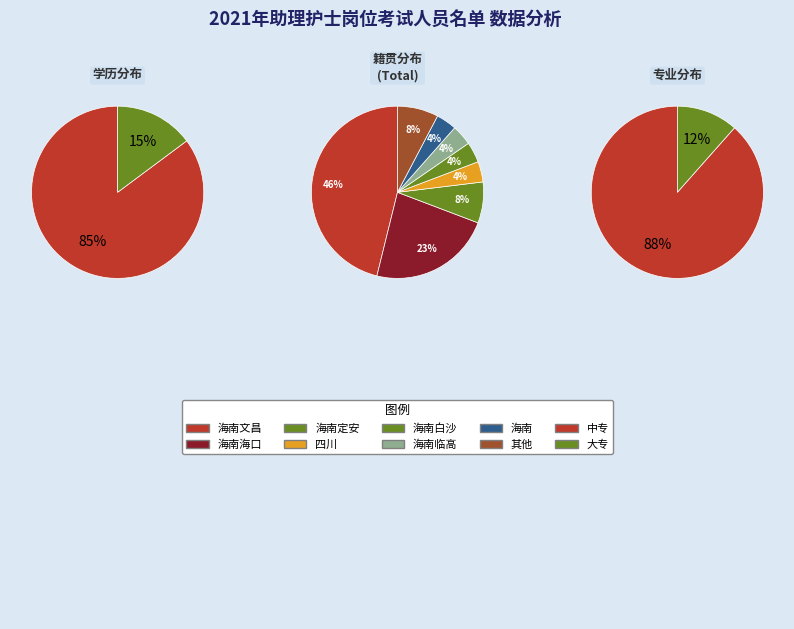

How many slices are in this pie chart?

2